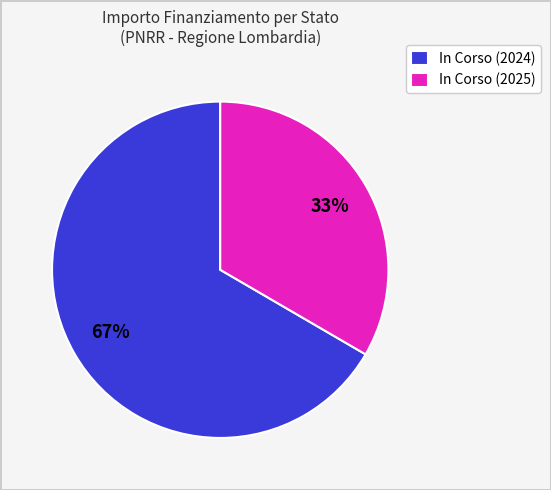

Which has a higher value, In Corso (2025) or In Corso (2024)?

In Corso (2024)